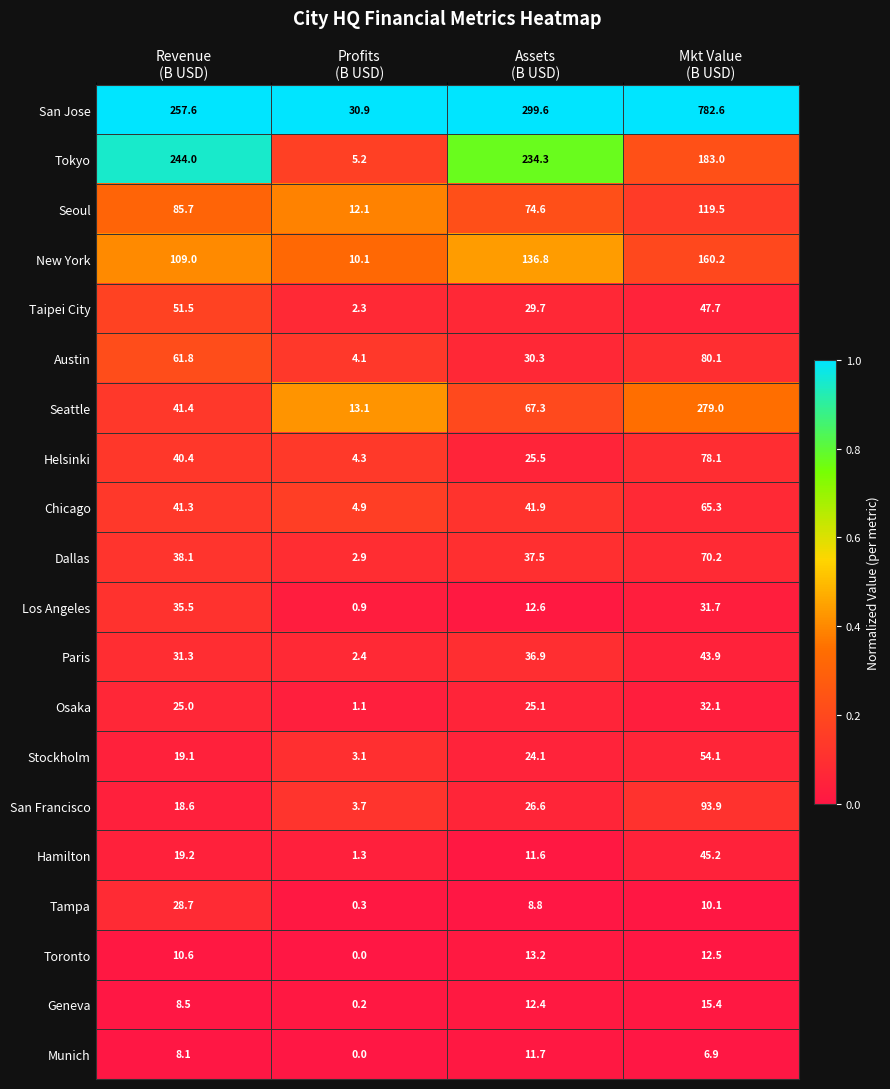

At which category does the chart reach its minimum across all series?

Profits
(B USD)